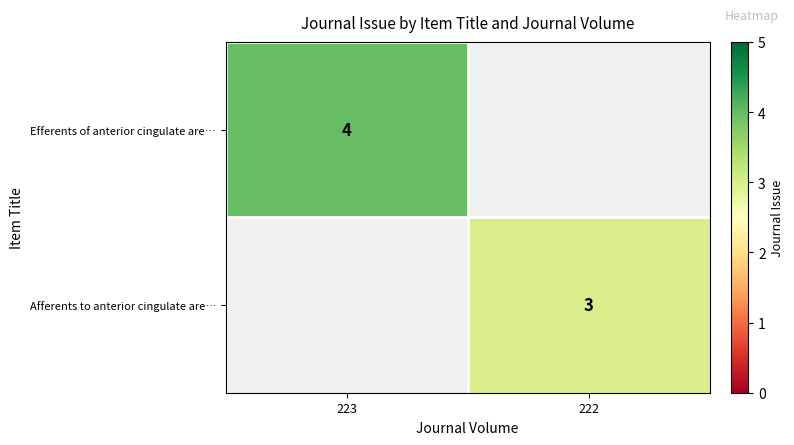

Is it true that Efferents of anterior cingulate are… equals 4 at 223?

True